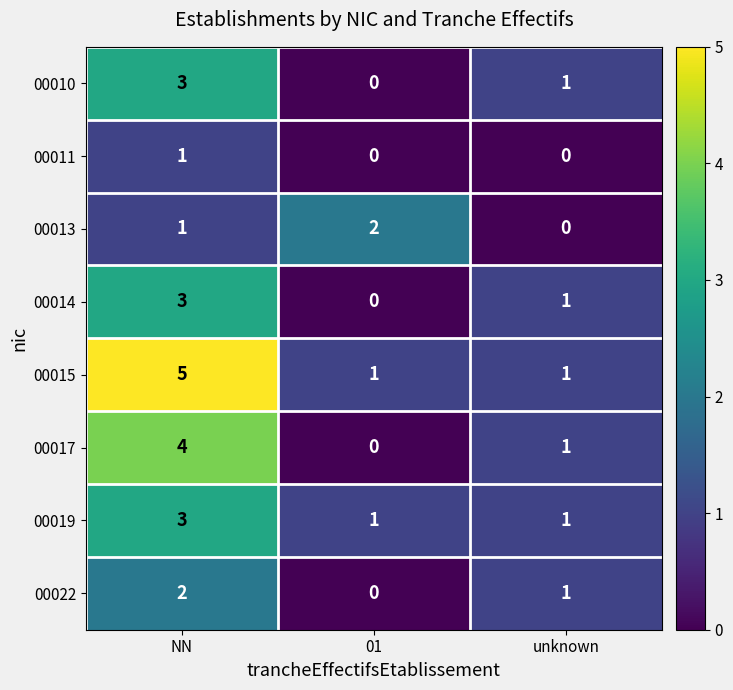

Reading right to left, what are all the values shown in this chart?

00010: unknown=1	01=0	NN=3
00011: unknown=0	01=0	NN=1
00013: unknown=0	01=2	NN=1
00014: unknown=1	01=0	NN=3
00015: unknown=1	01=1	NN=5
00017: unknown=1	01=0	NN=4
00019: unknown=1	01=1	NN=3
00022: unknown=1	01=0	NN=2